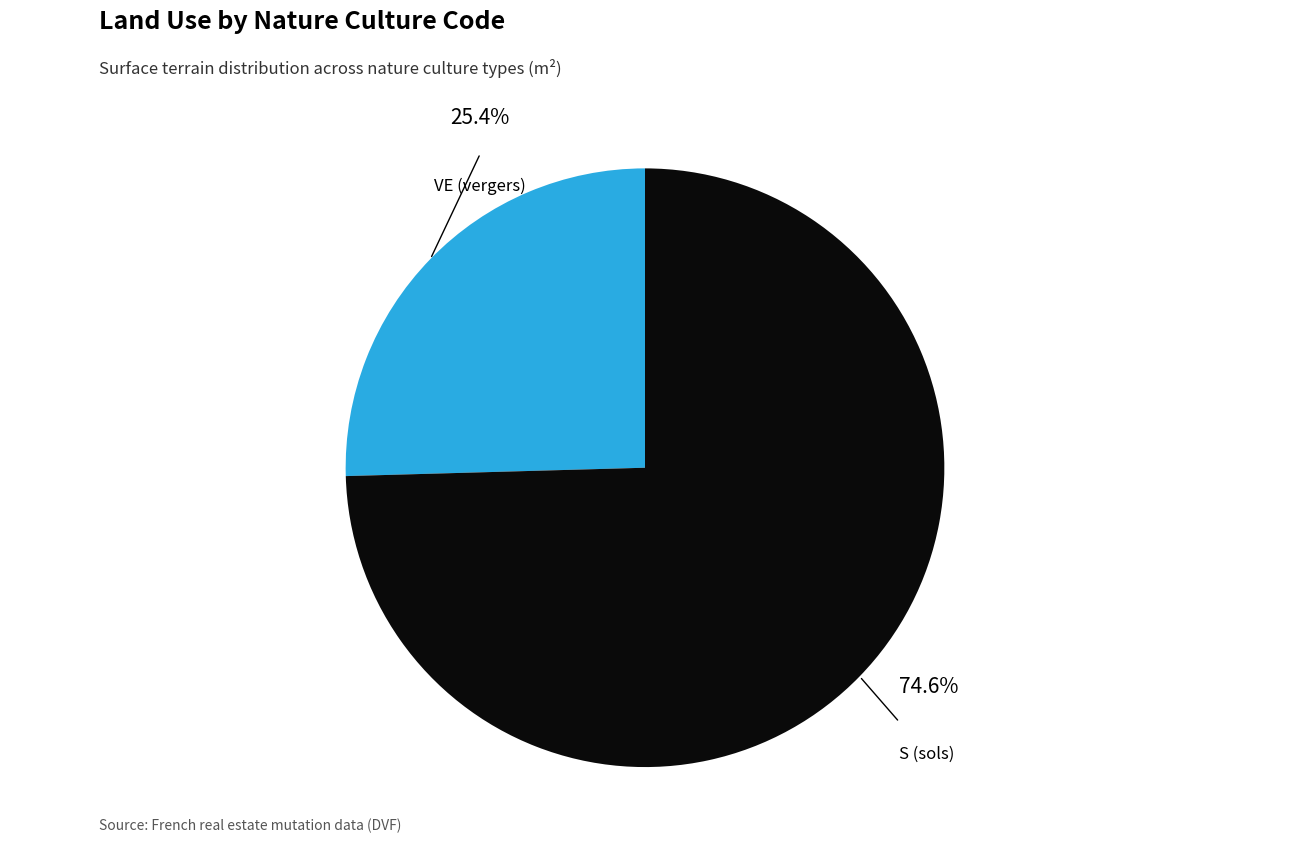

Is there any slice that represents more than half of the pie?

Yes